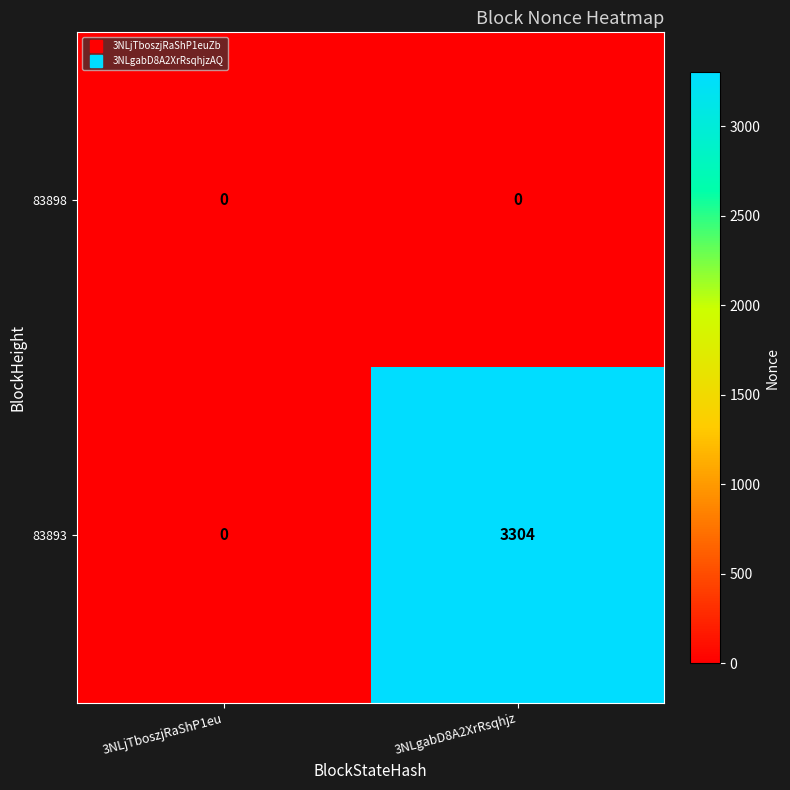

Is it true that 83893 equals -1359 at 3NLjTboszjRaShP1eu?

False